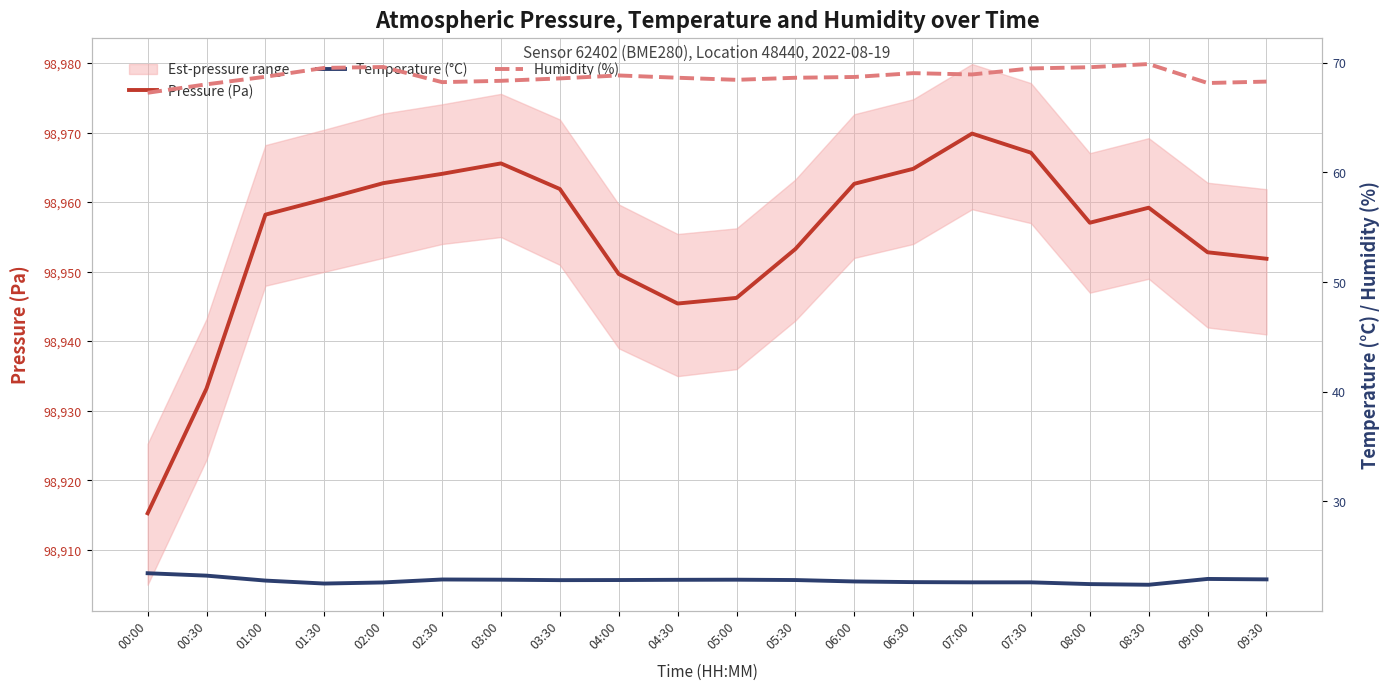

What is the approximate value of Temperature (°C) at 00:30?

23.2